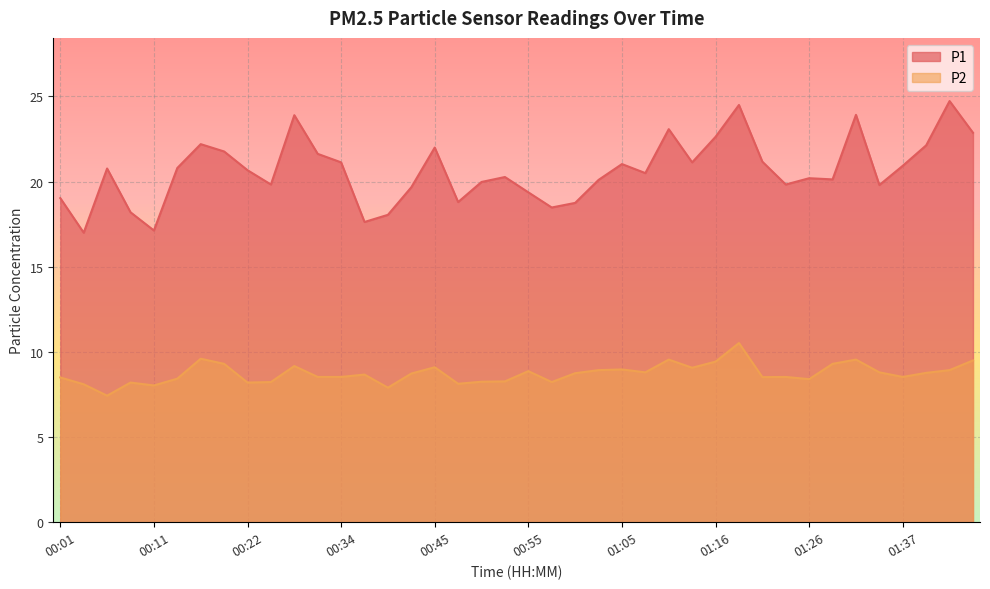

Which category has the highest value in the P2 series?

01:19